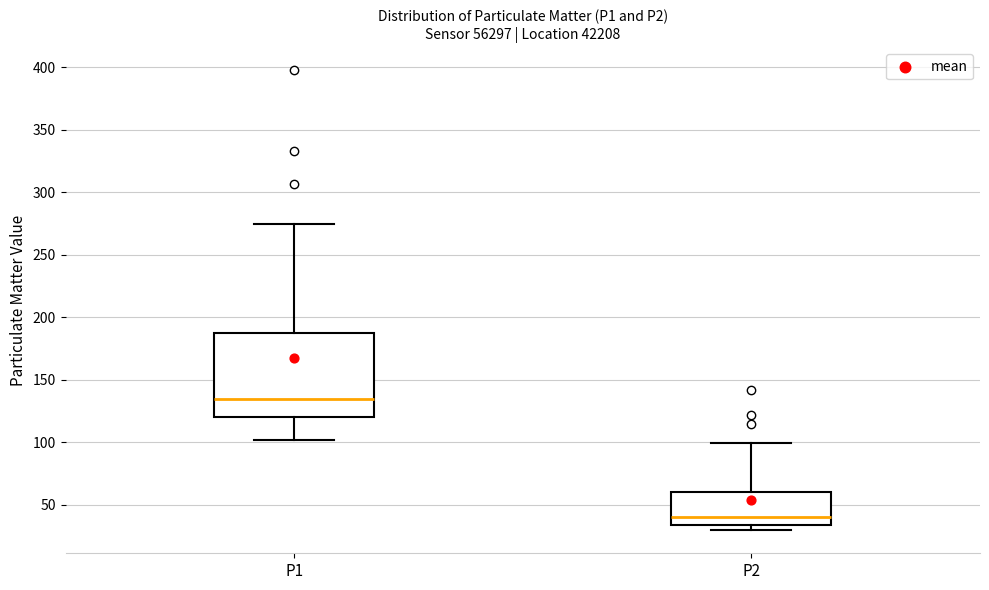

Comparing the boxes themselves (not the whiskers), which one is the tallest?

P1